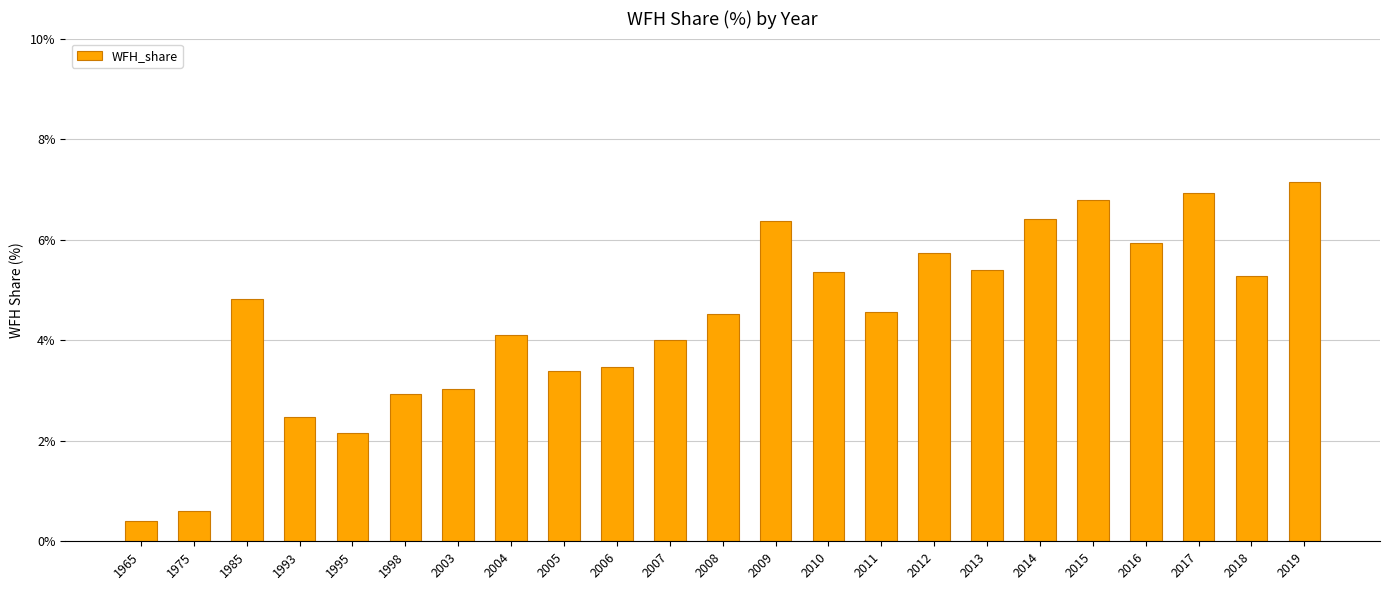

What is the smallest value displayed?

0.4